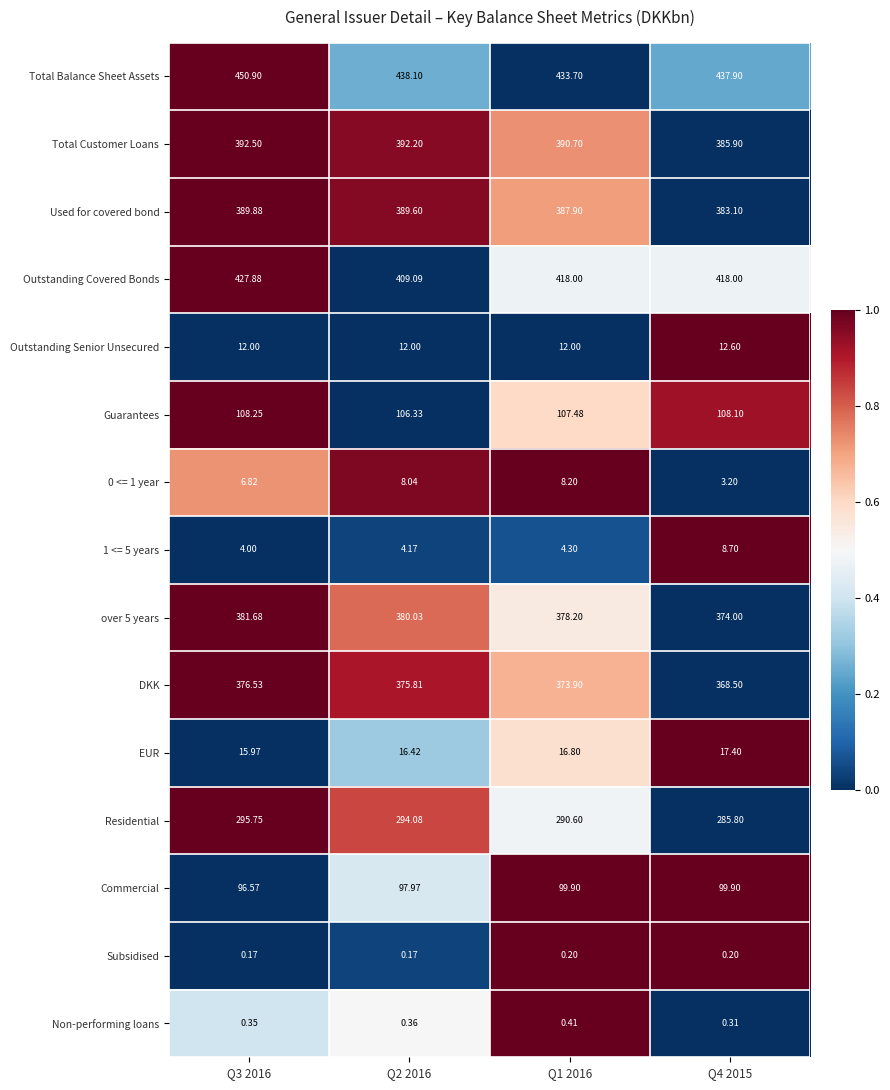

Which series changed the most between Q3 2016 and Q1 2016?

Total Balance Sheet Assets